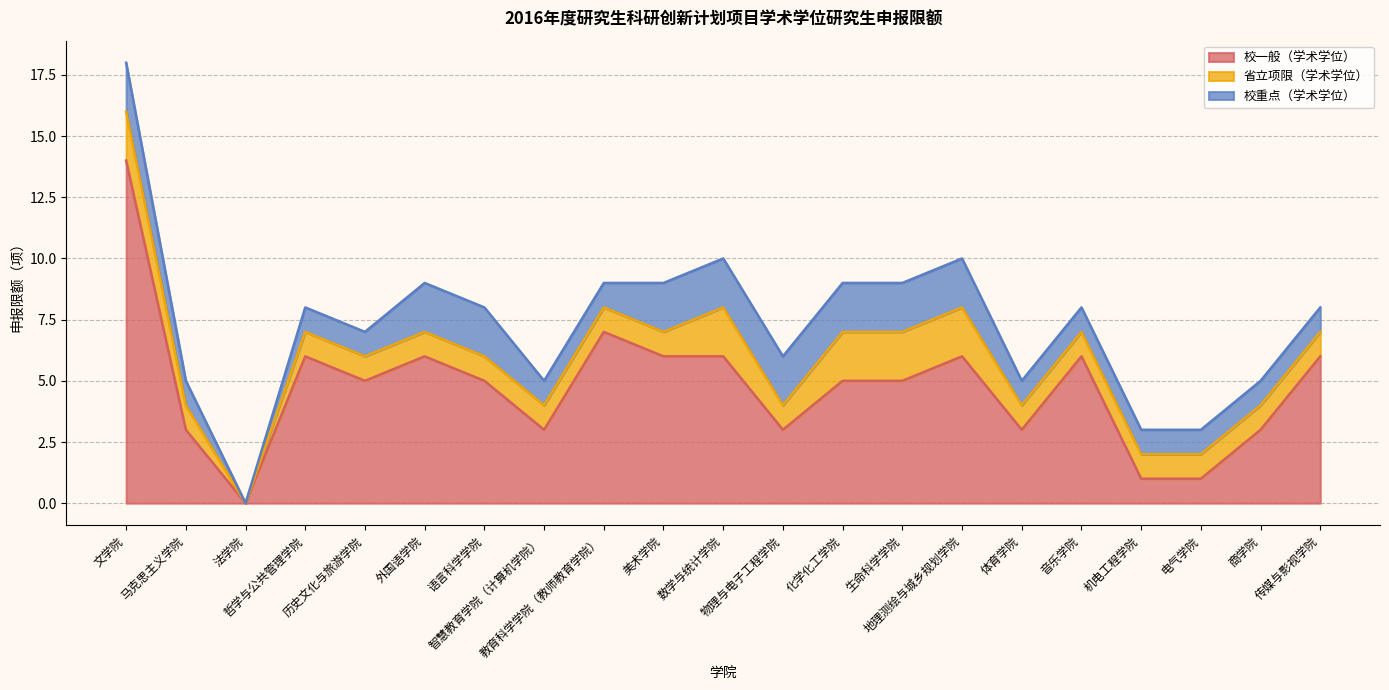

Rank the categories by 省立项限（学术学位） value from lowest to highest.

法学院, 马克思主义学院, 哲学与公共管理学院, 历史文化与旅游学院, 外国语学院, 语言科学学院, 智慧教育学院（计算机学院）, 教育科学学院（教师教育学院）, 美术学院, 物理与电子工程学院, 体育学院, 音乐学院, 机电工程学院, 电气学院, 商学院, 传媒与影视学院, 文学院, 数学与统计学院, 化学化工学院, 生命科学学院, 地理测绘与城乡规划学院